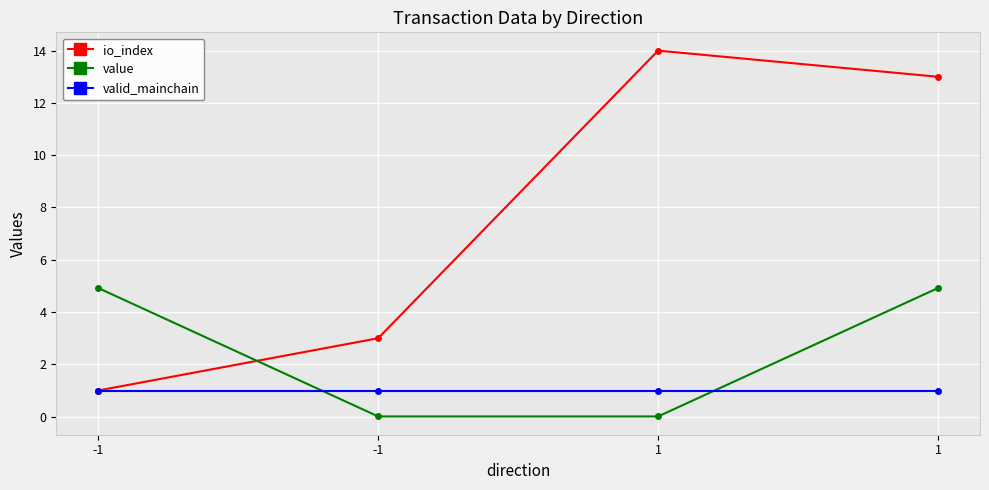

The valid_mainchain series shows 1.6 at 1. True or false?

False